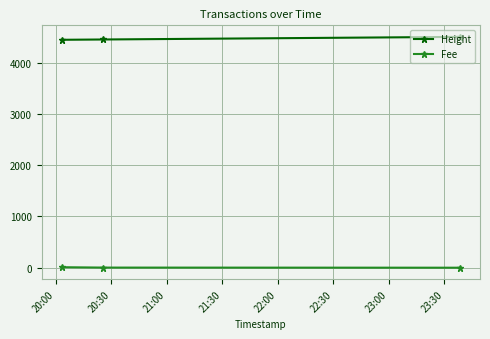

At how many categories does at least one series exceed 3429?

3